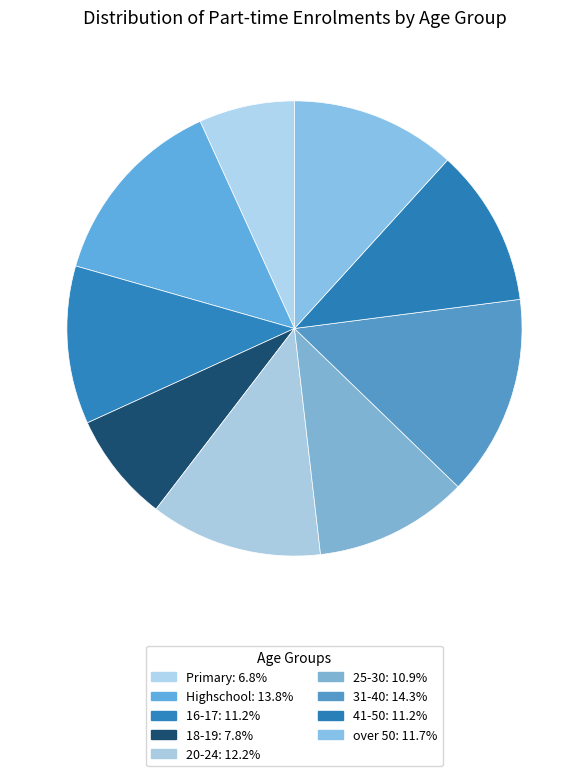

What percentage is the 16-17 slice, to the nearest percent?

11%